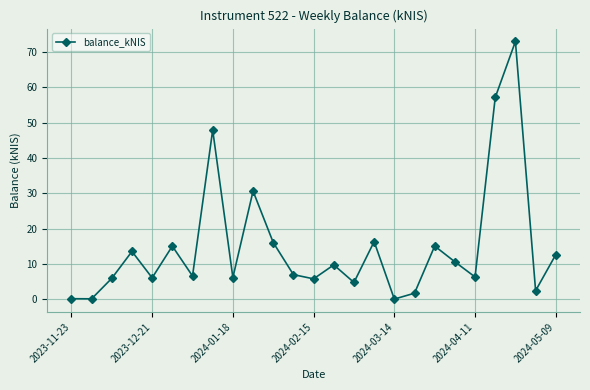

What is the difference between the second highest and second lowest values?

57.1